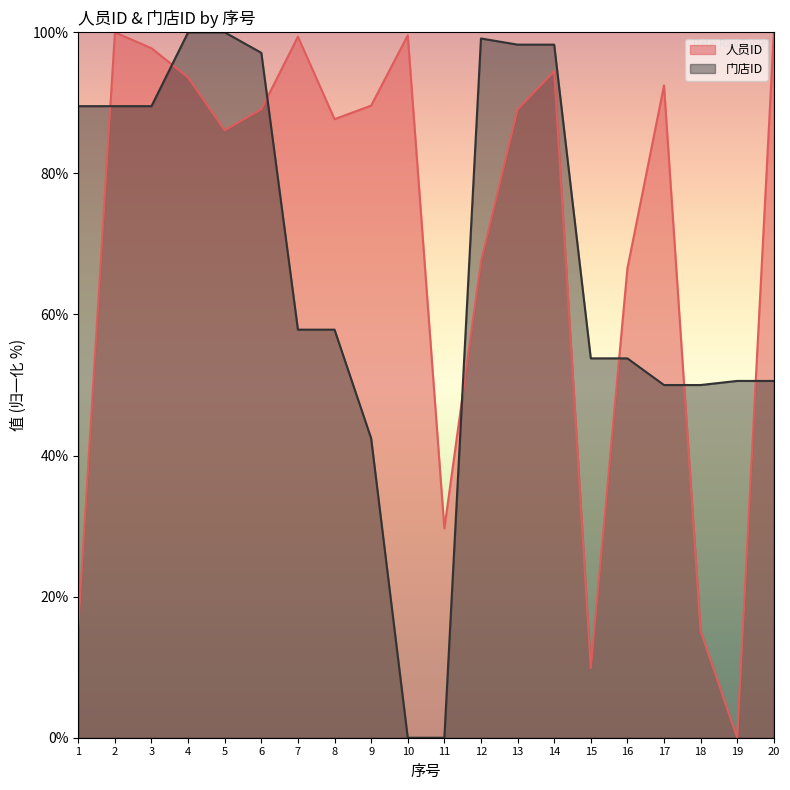

Reading left to right, transcribe all the data shown in this chart.

人员ID: 15.8	100.0	97.7	93.6	86.1	89.1	99.4	87.7	89.6	99.6	29.7	67.5	89.1	94.5	9.9	66.5	92.5	15.1	0.0	100.0
门店ID: 89.5	89.5	89.5	100.0	100.0	97.1	57.8	57.8	42.4	0.0	0.0	99.1	98.3	98.3	53.8	53.8	50.0	50.0	50.6	50.6